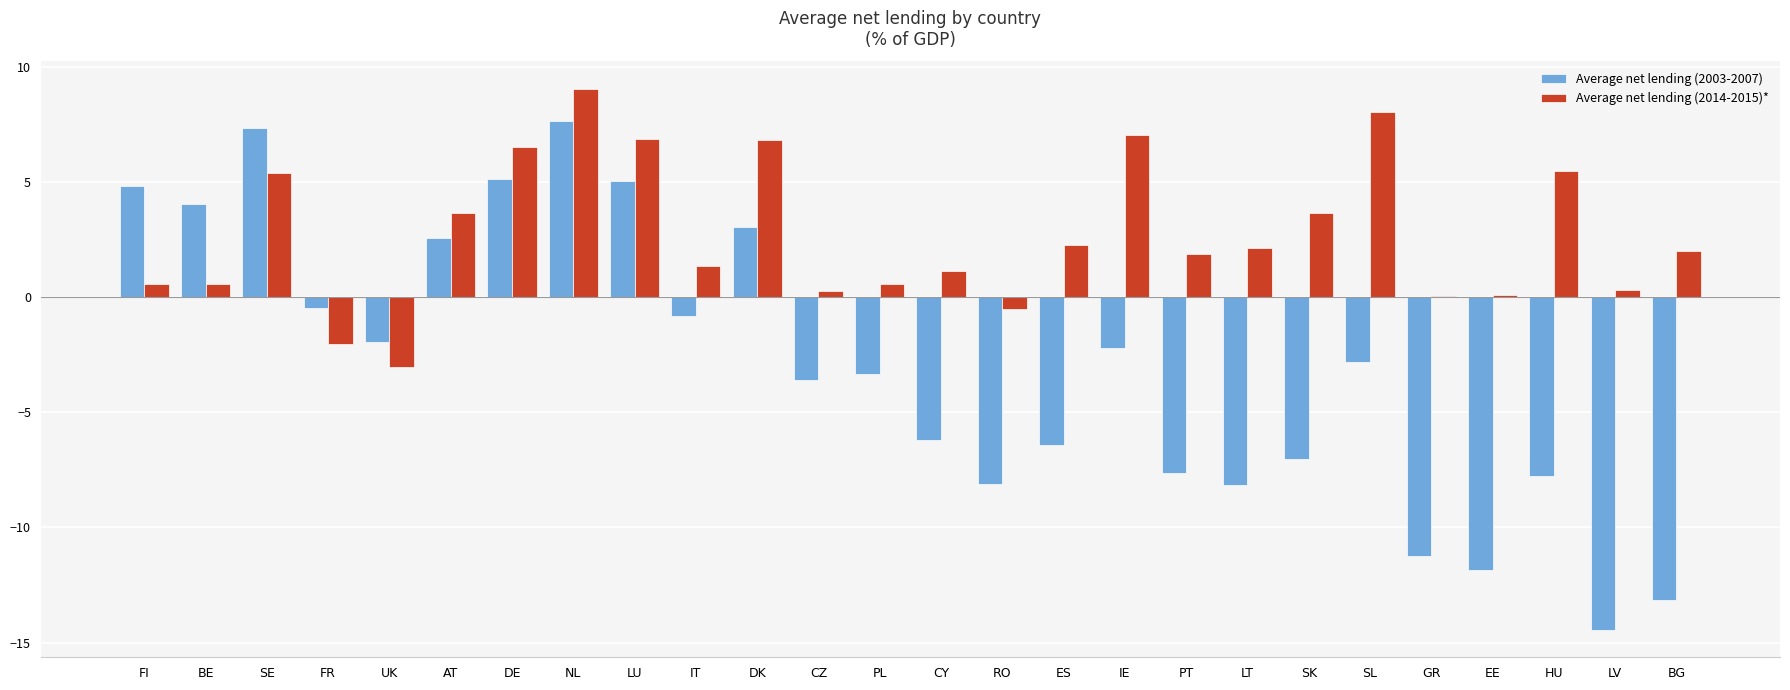

At which category does the chart reach its peak across all series?

NL